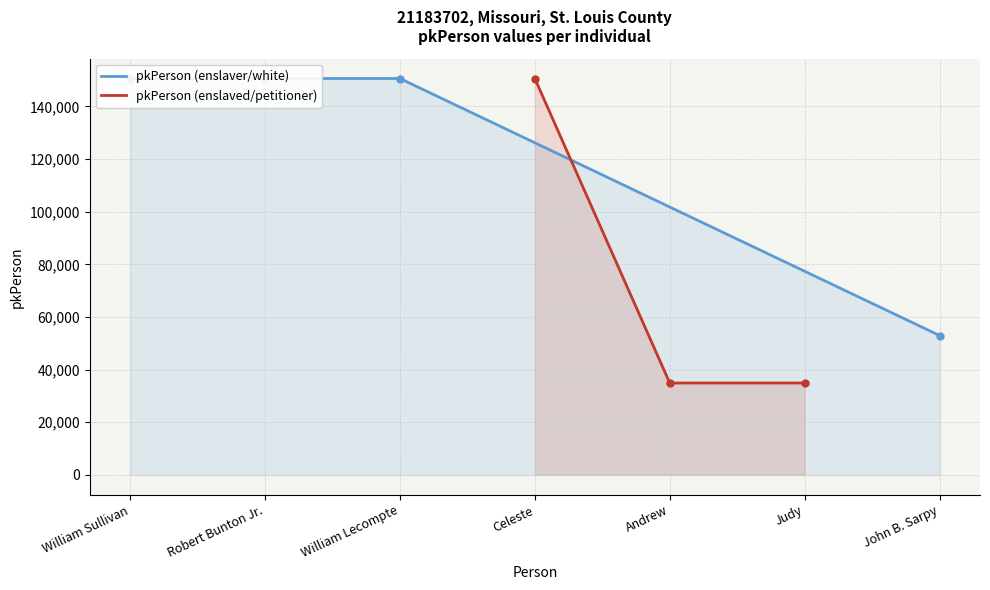

Where does the data first go above 150616?

Robert Bunton Jr.